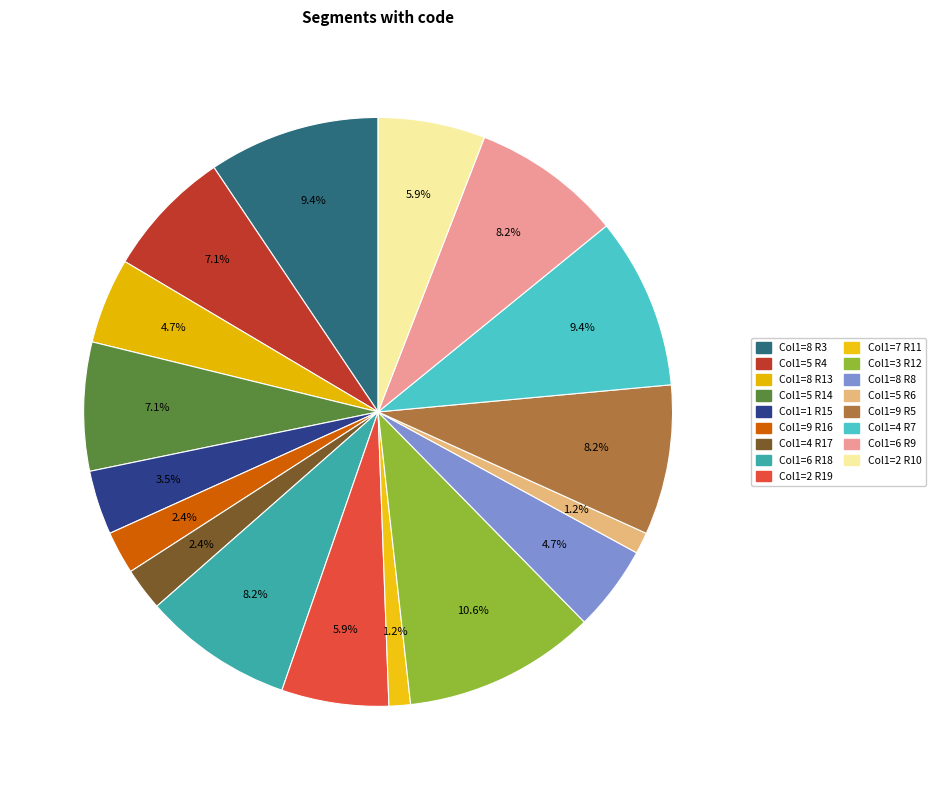

Count the number of slices in the pie.

17